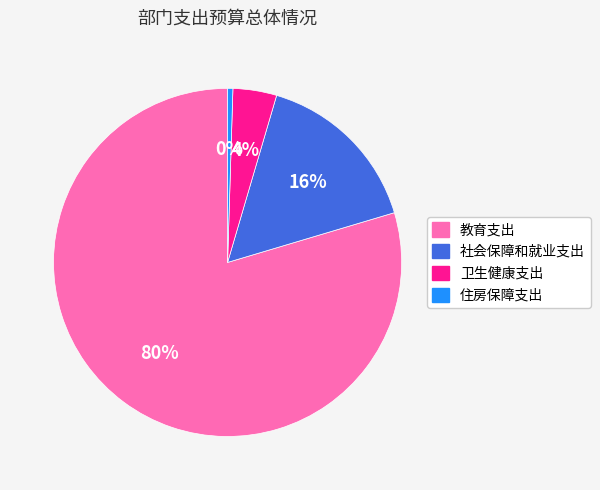

Count the number of slices in the pie.

4